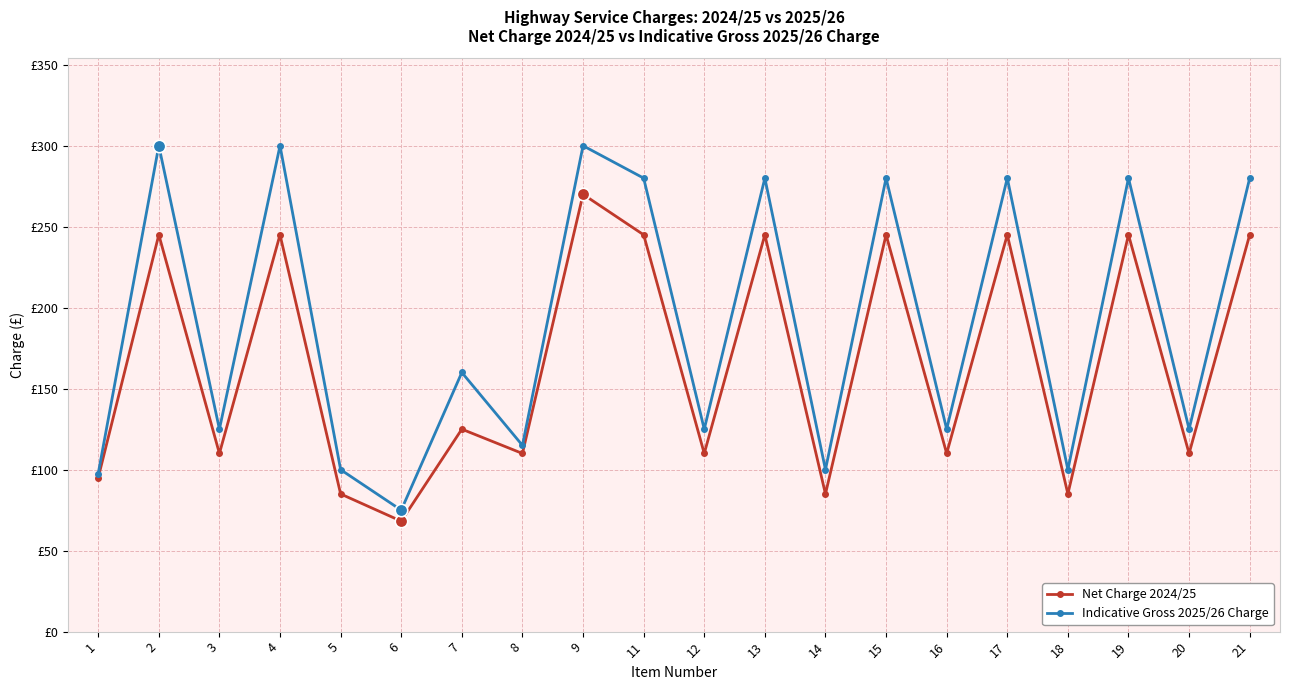

Which label corresponds to the largest value in the chart?

2